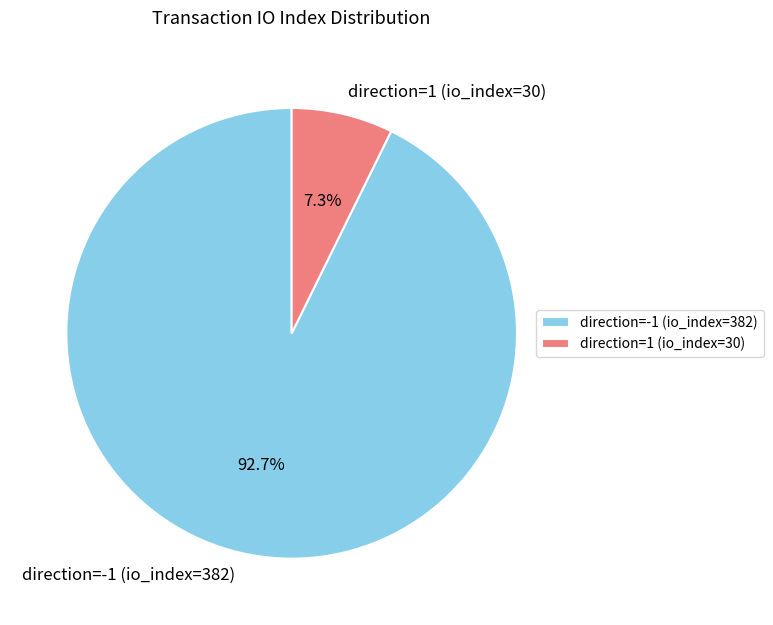

To the nearest percent, what portion does direction=-1 (io_index=382) represent?

93%